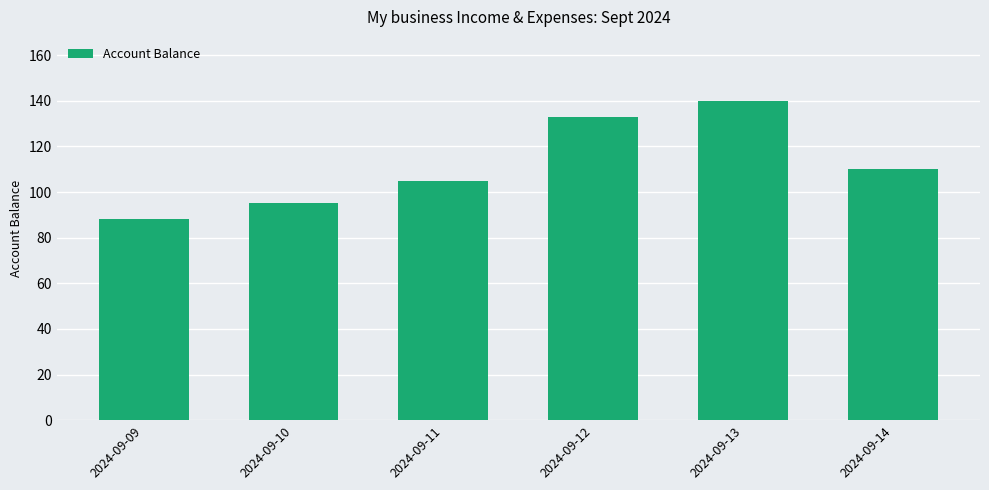

What is the smallest value displayed?

88